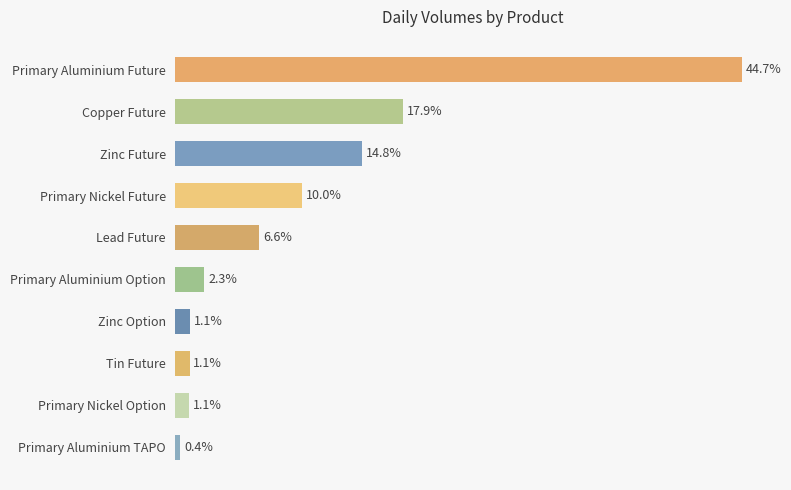

Which has a higher value, Tin Future or Lead Future?

Lead Future